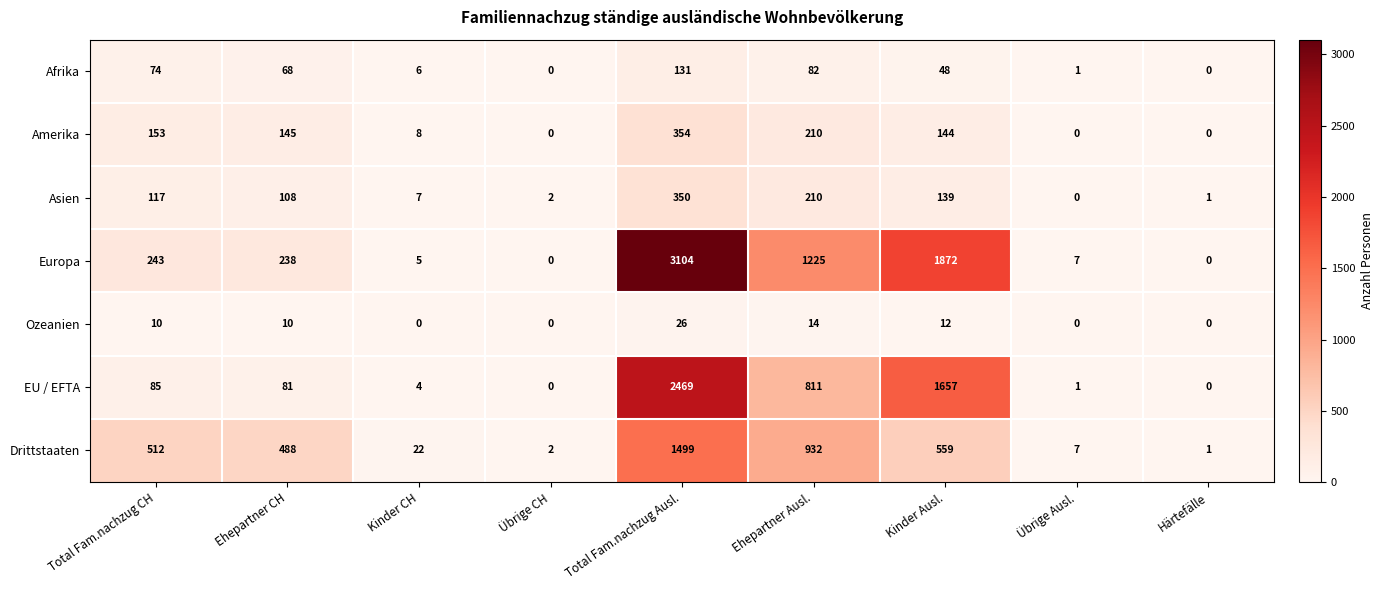

What is the difference between the second highest and minimum values in the Afrika series?

82